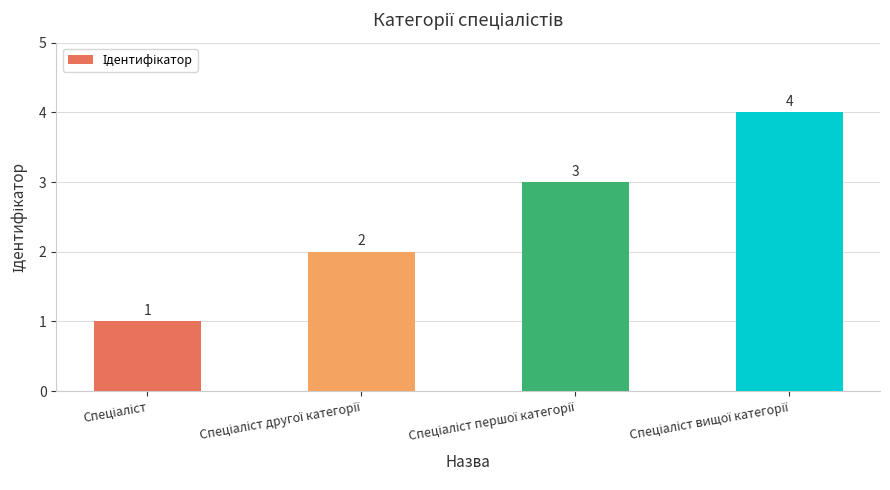

Count the values in the range 2 to 4.

3